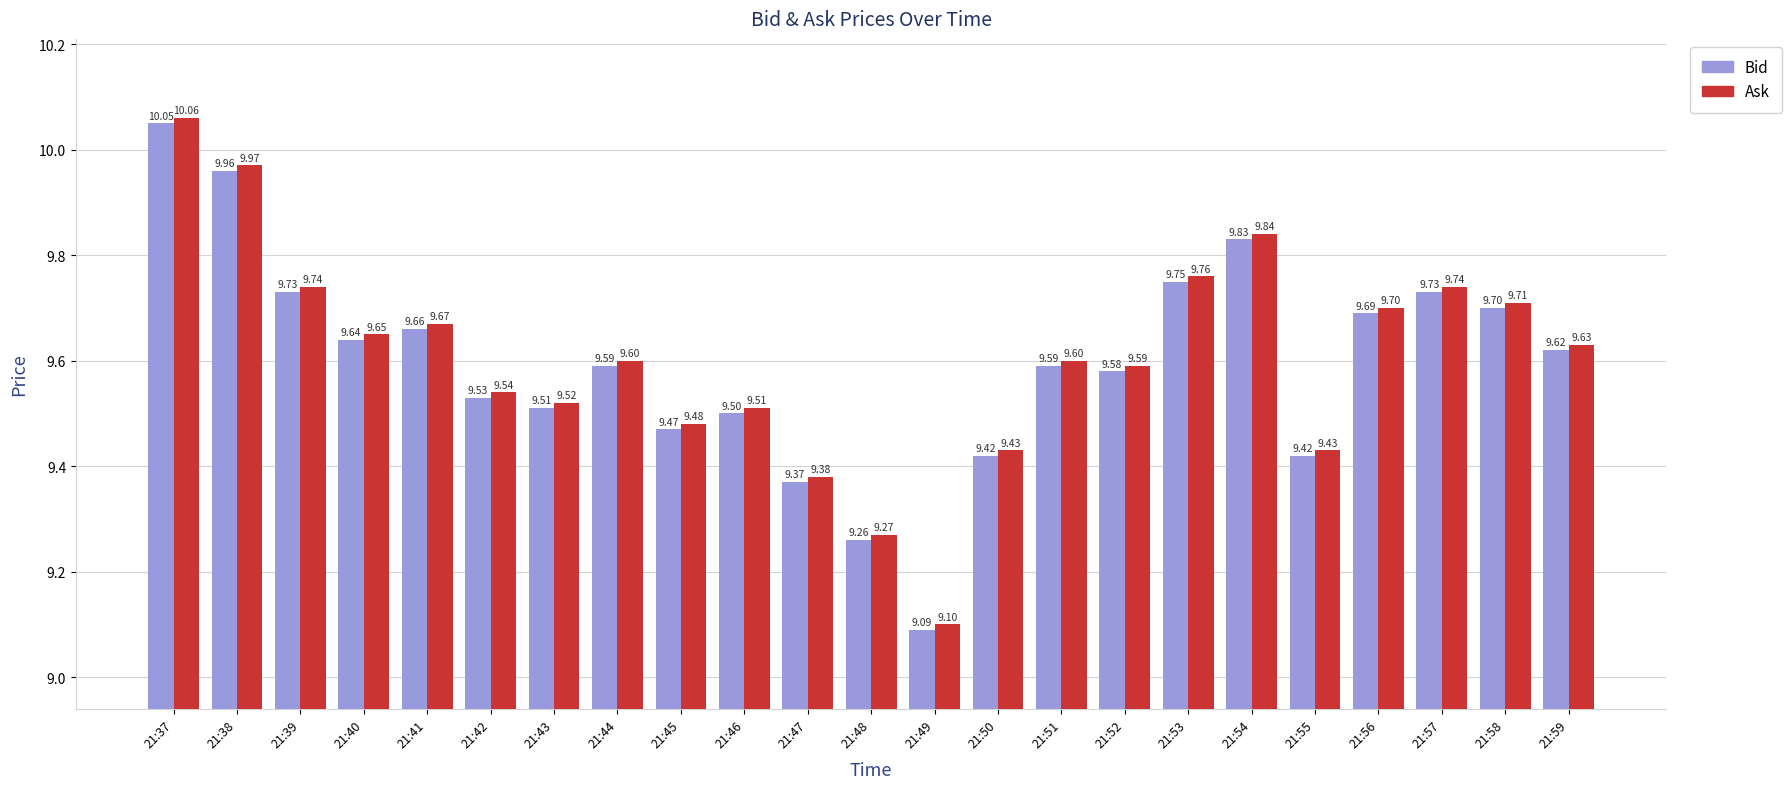

The value of Bid at 21:42 is 5.2. True or false?

False